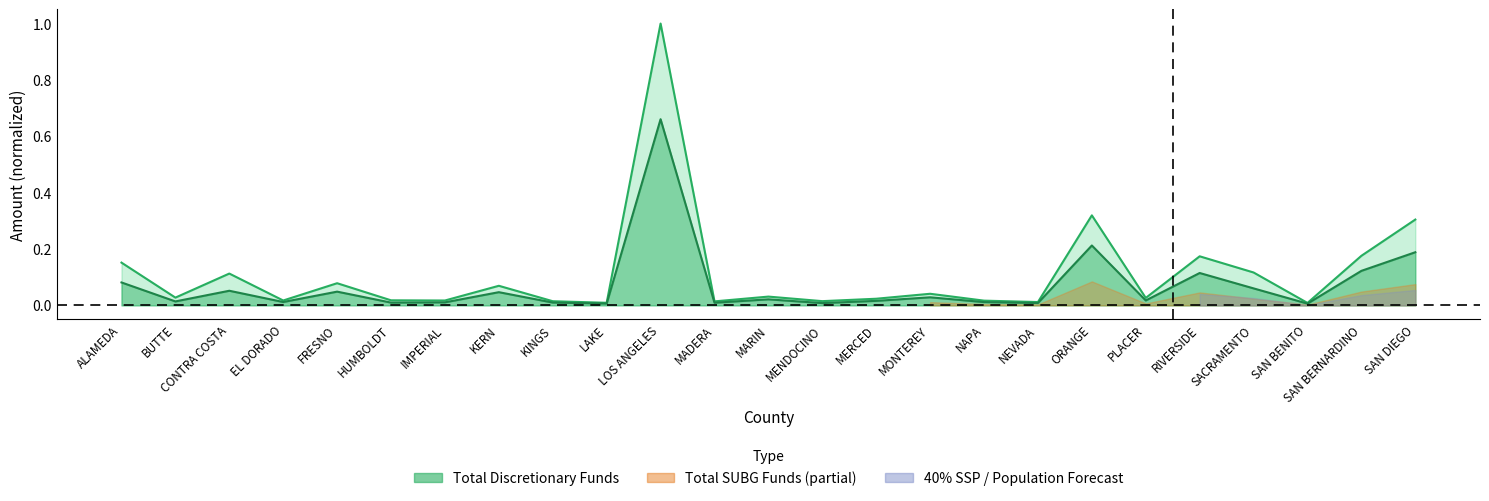

True or false: Total Discretionary Funds has more than 2 interior local peaks.

True